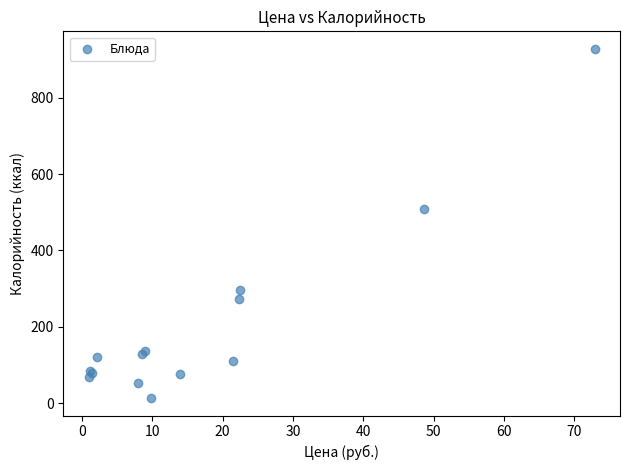

What Y value in the scatter plot is closest to 470?

509.0